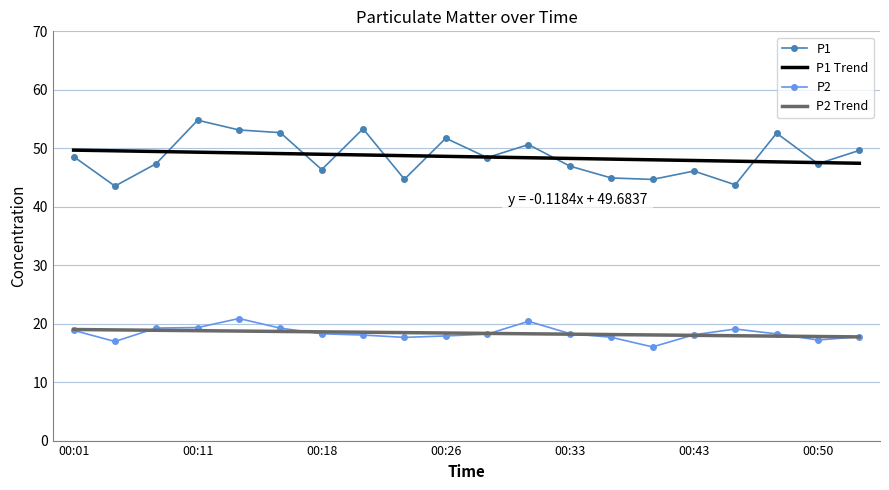

At how many categories does at least one series exceed 18?

20